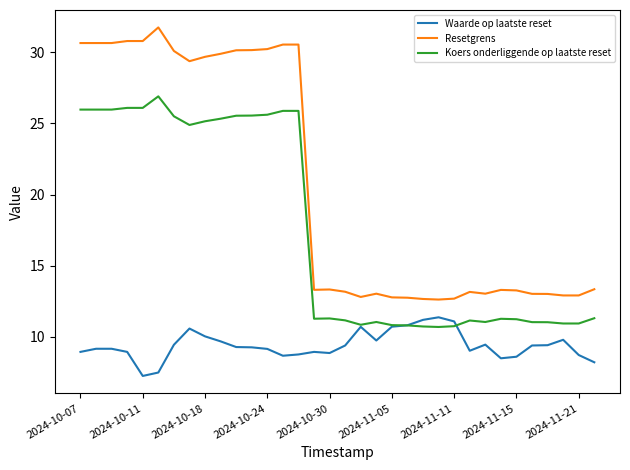

Rank the series by their maximum value, from lowest to highest.

Waarde op laatste reset, Koers onderliggende op laatste reset, Resetgrens